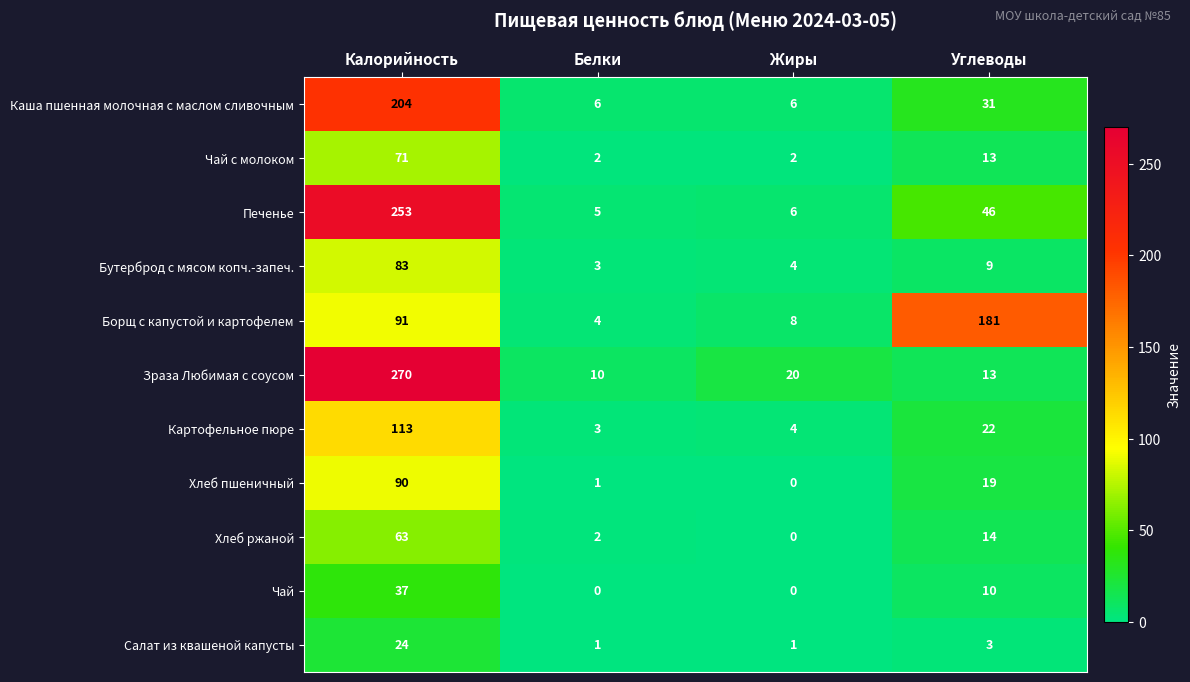

What is the difference between the Чай с молоком values at Жиры and Углеводы?

11